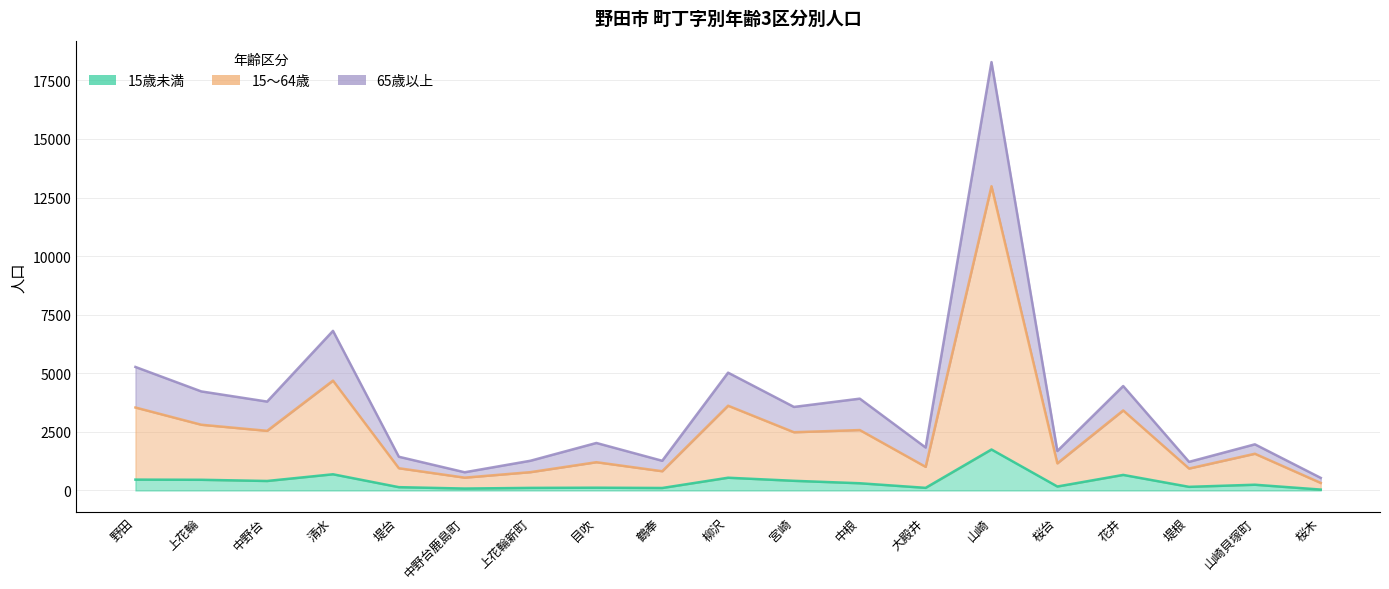

Reading left to right, transcribe all the data shown in this chart.

15歳未満: 野田=464	上花輪=457	中野台=406	清水=692	堤台=142	中野台鹿島町=83	上花輪新町=111	目吹=119	鶴奉=107	柳沢=545	宮崎=413	中根=309	大殿井=113	山崎=1749	桜台=170	花井=665	堤根=156	山崎貝塚町=246	桜木=39
15～64歳: 野田=3541	上花輪=2806	中野台=2546	清水=4688	堤台=950	中野台鹿島町=548	上花輪新町=783	目吹=1207	鶴奉=822	柳沢=3618	宮崎=2486	中根=2579	大殿井=1009	山崎=12984	桜台=1159	花井=3416	堤根=937	山崎貝塚町=1568	桜木=322
65歳以上: 野田=5272	上花輪=4228	中野台=3794	清水=6812	堤台=1440	中野台鹿島町=778	上花輪新町=1270	目吹=2028	鶴奉=1268	柳沢=5028	宮崎=3566	中根=3919	大殿井=1834	山崎=18282	桜台=1685	花井=4458	堤根=1222	山崎貝塚町=1970	桜木=538